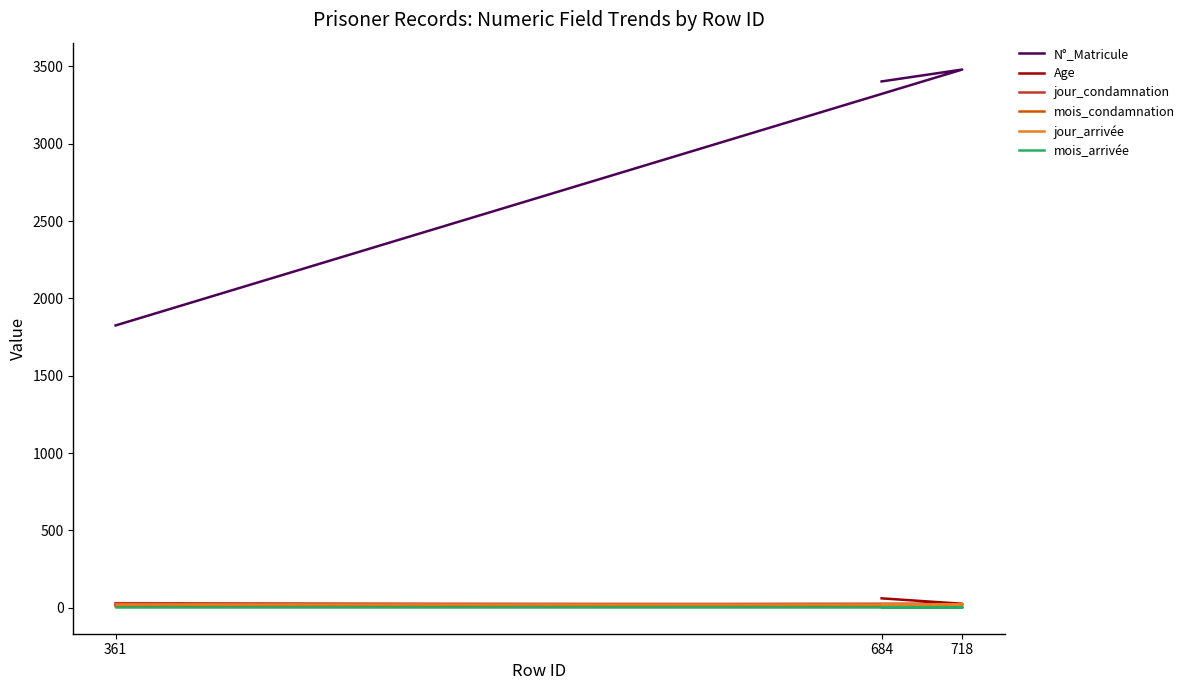

Reading left to right, list all the values displayed in this chart.

N°_Matricule: 361=1825	718=3480	684=3403
Age: 361=20	718=25	684=60
jour_condamnation: 361=29	718=19	684=16
mois_condamnation: 361=8	718=8	684=12
jour_arrivée: 361=26	718=26	684=26
mois_arrivée: 361=5	718=5	684=5